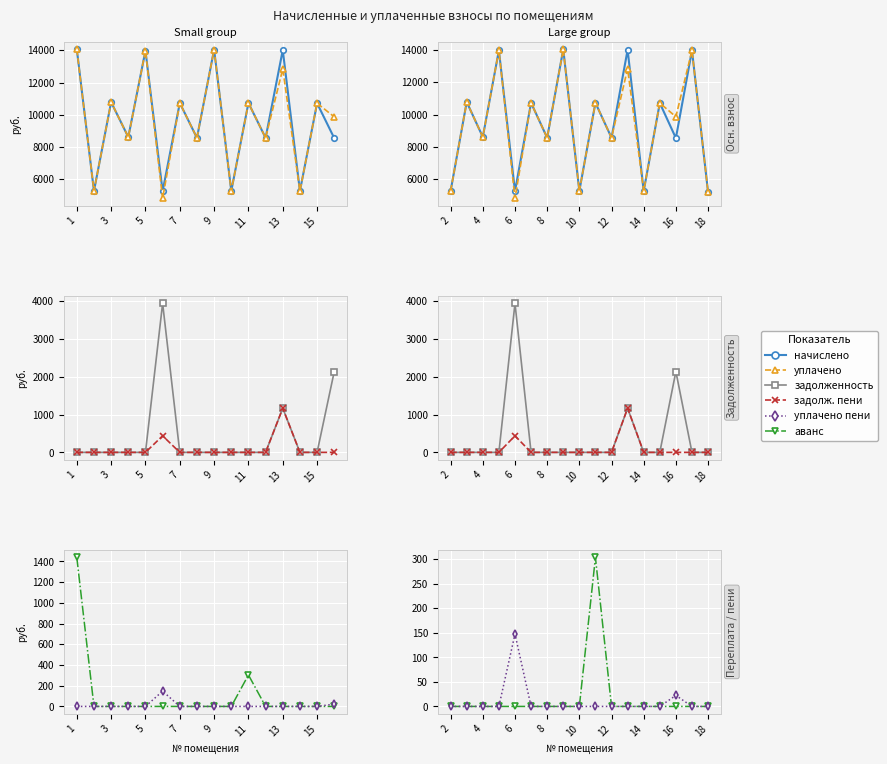

Which series has the largest range (max minus min)?

уплачено